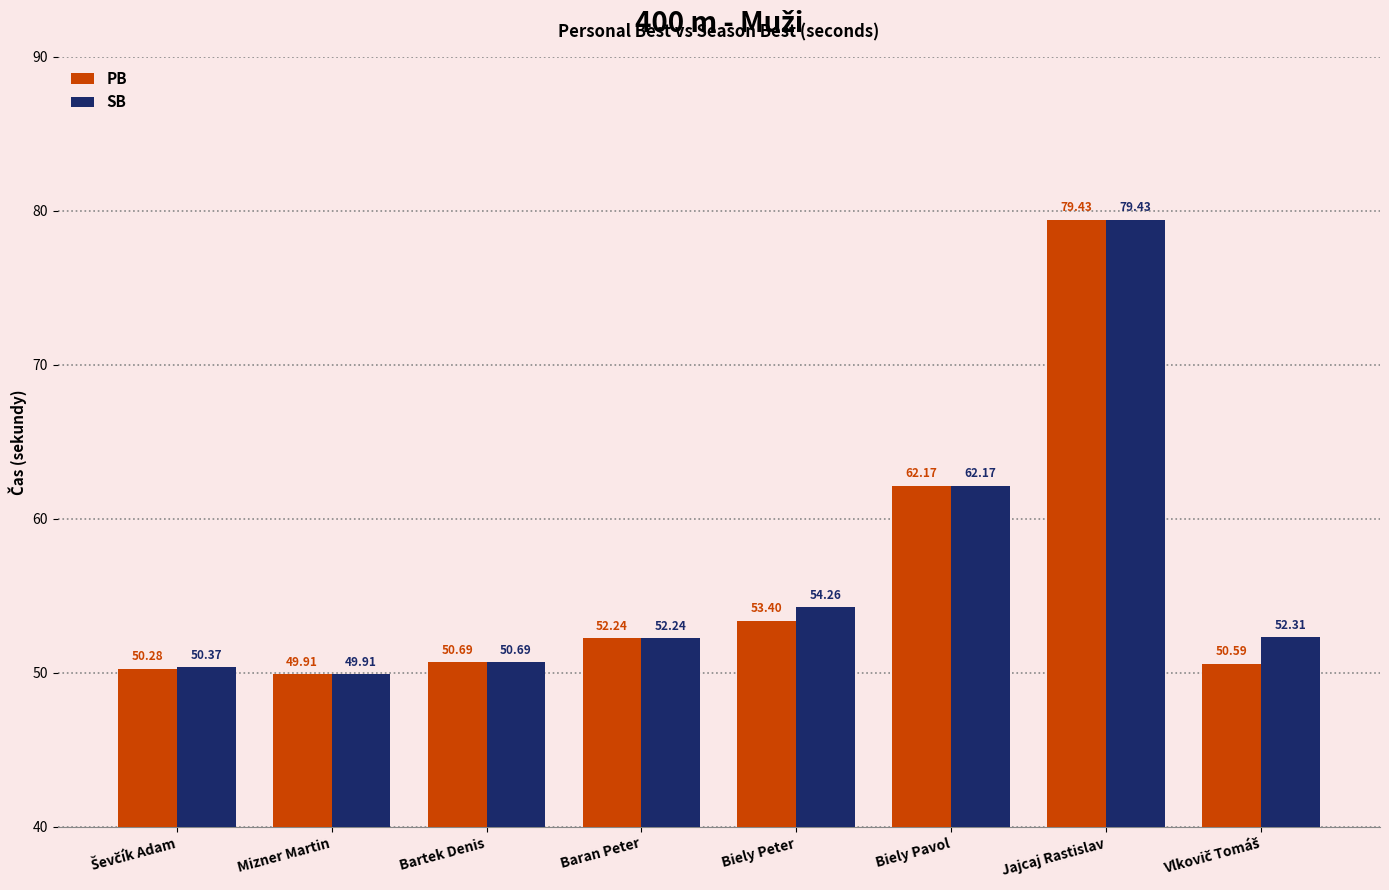

What is the highest value of the PB series?

79.4